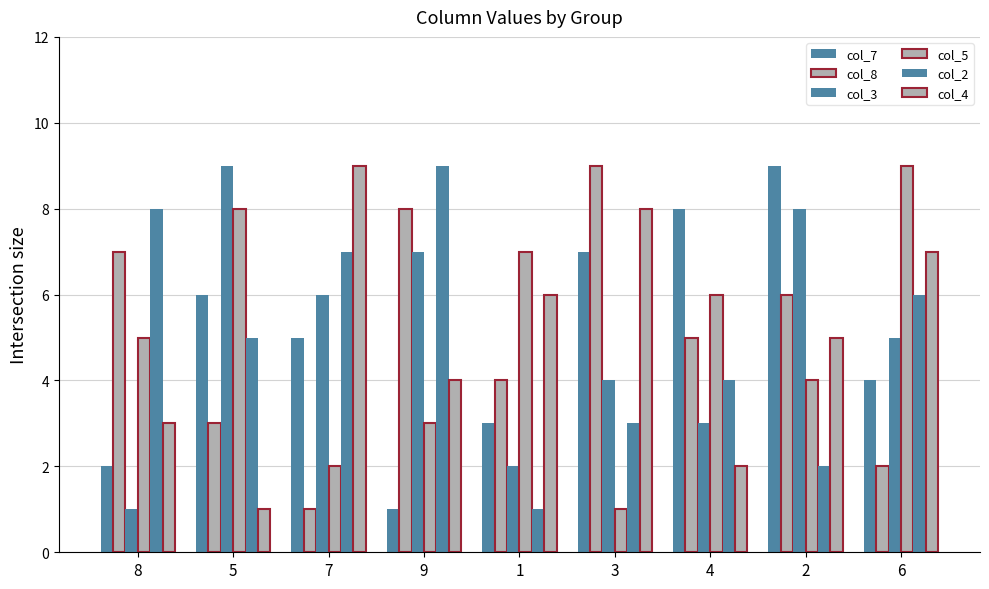

What is the sum of the col_8 values at 6 and 4?

7